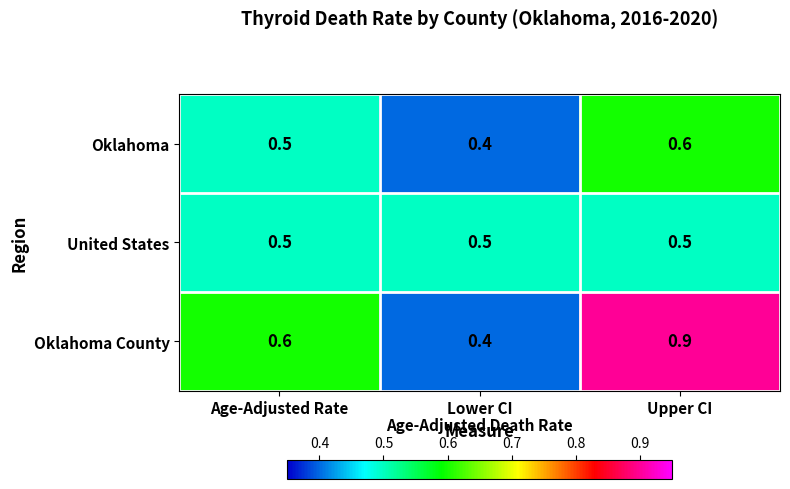

Which series has the largest total across all categories?

Oklahoma County